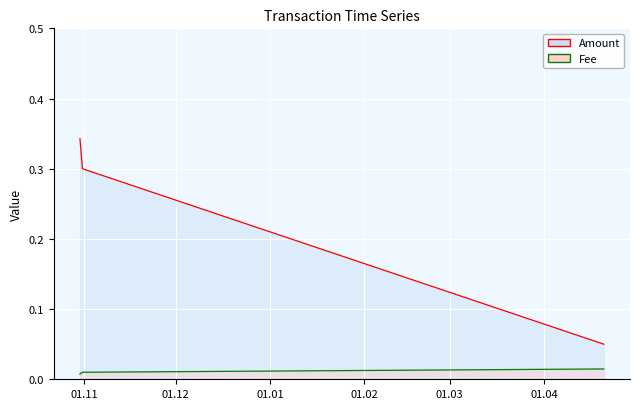

Which series changed the most between 2018-10-30 14:19:38 and 2018-10-31 09:37:32?

Amount